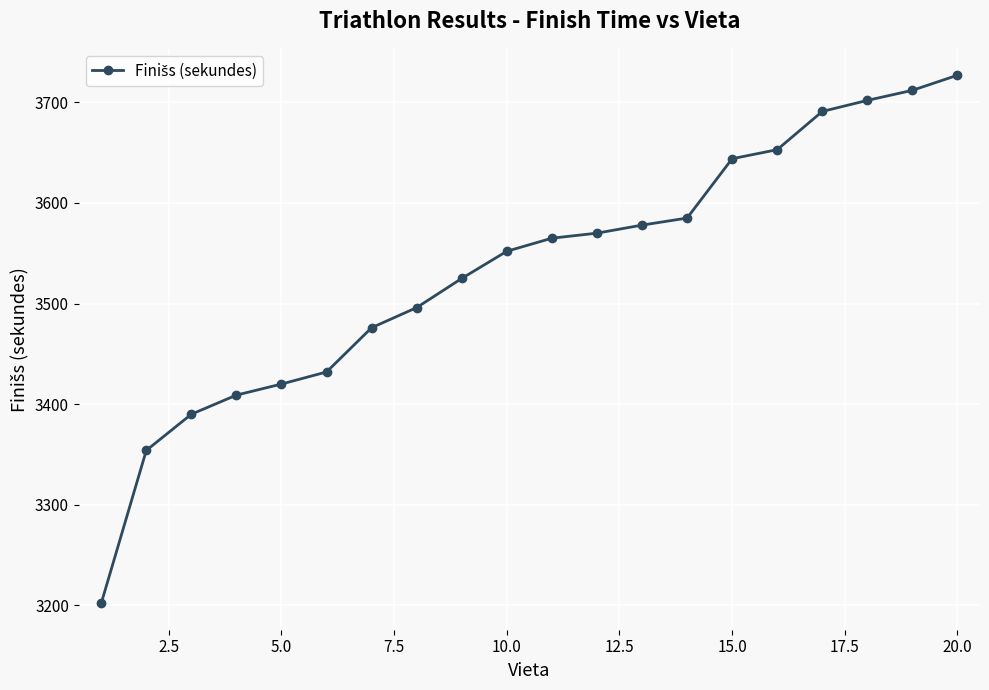

What is the difference between the maximum and minimum values?

525